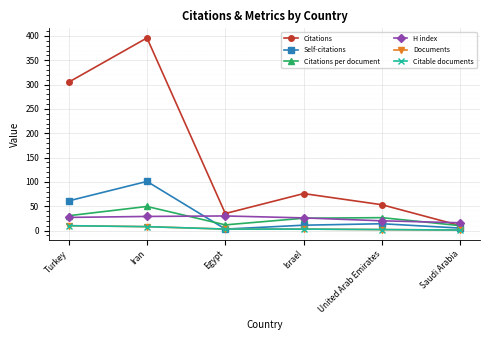

Is this an area chart (filled region under the line)?

No